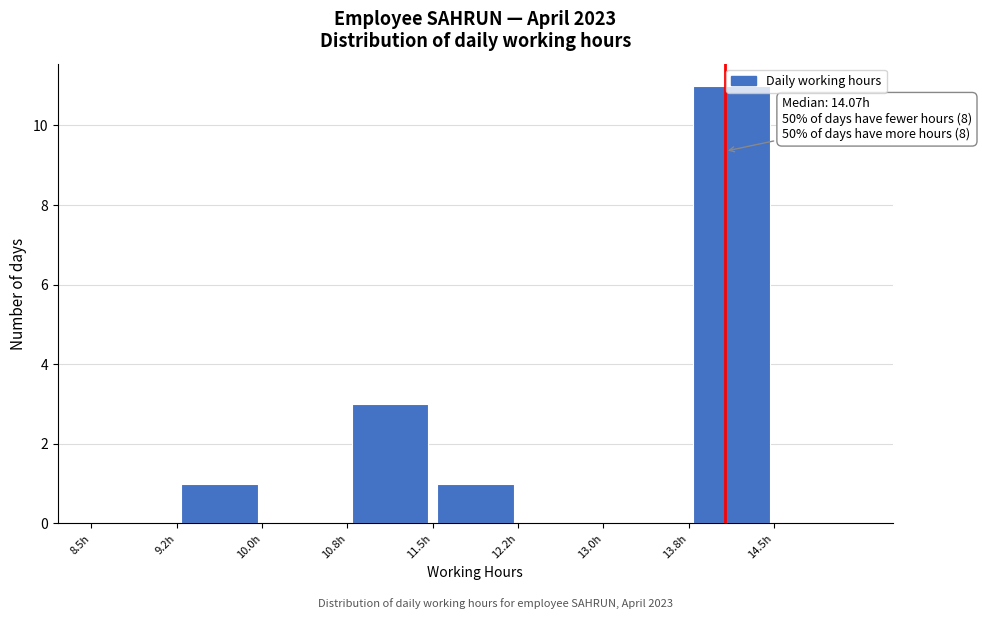

Over which range of the x-axis is the bar tallest?

13.75 to 14.50